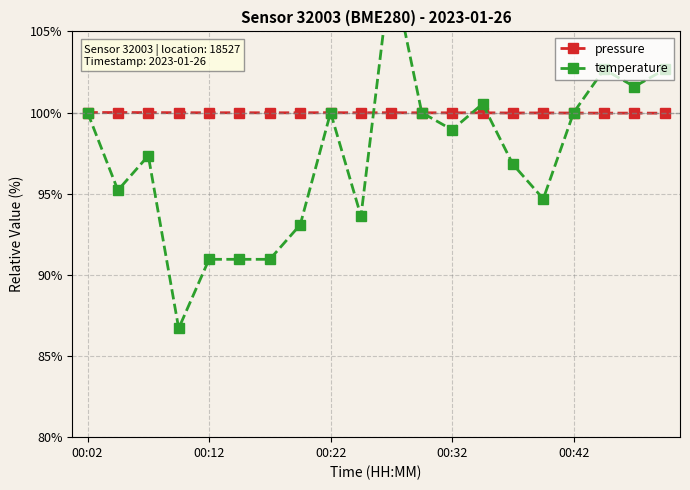

The value of pressure at 00:42 is 100.0. True or false?

True